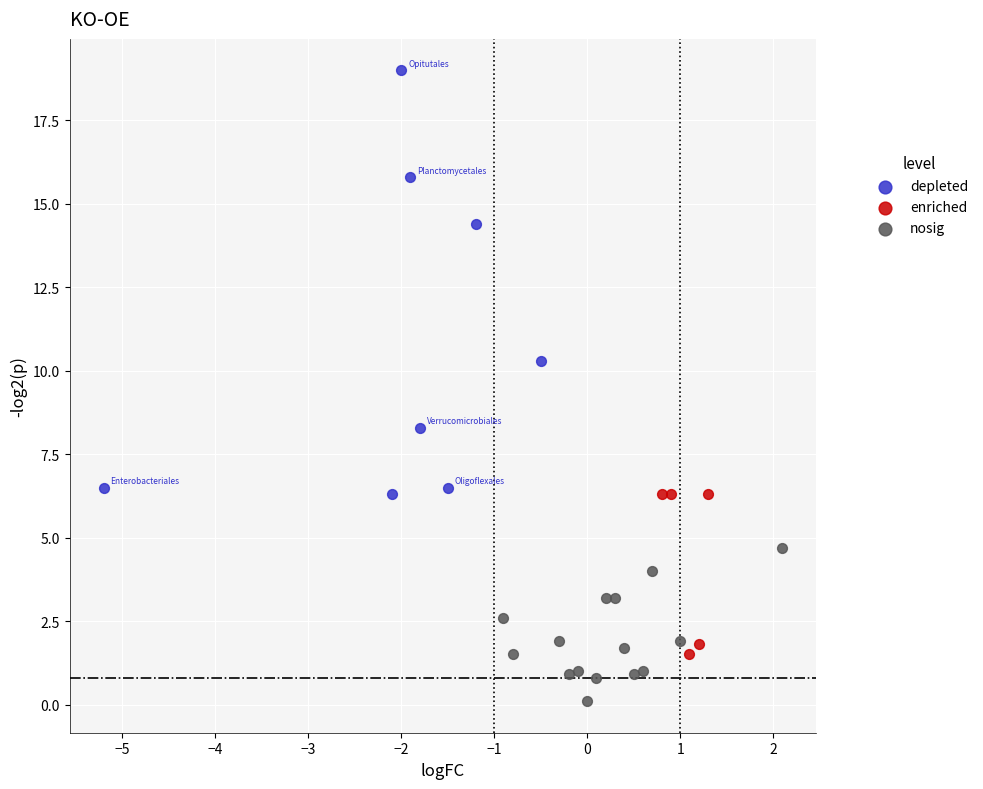

Which series reaches the maximum Y coordinate?

depleted